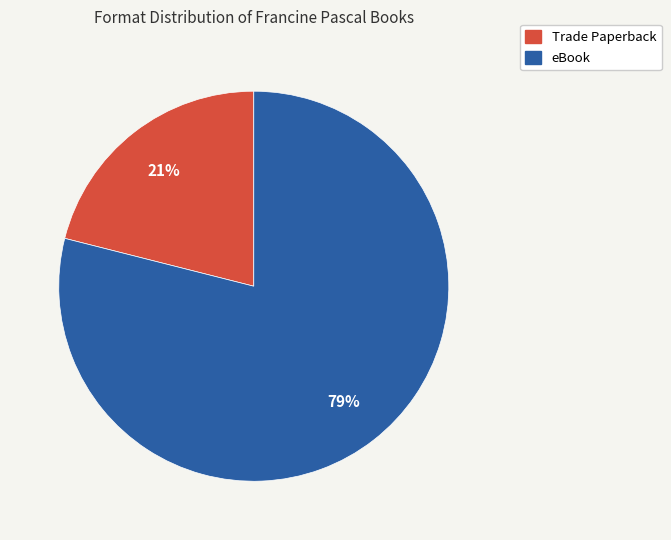

True or false: Trade Paperback accounts for 10% of the total.

False